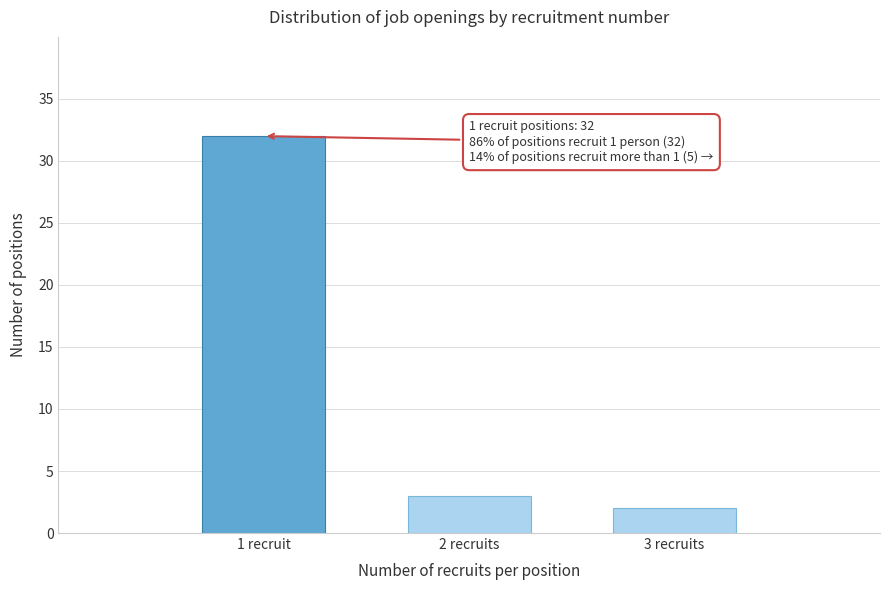

Reading left to right, transcribe all the data shown in this chart.

32	3	2